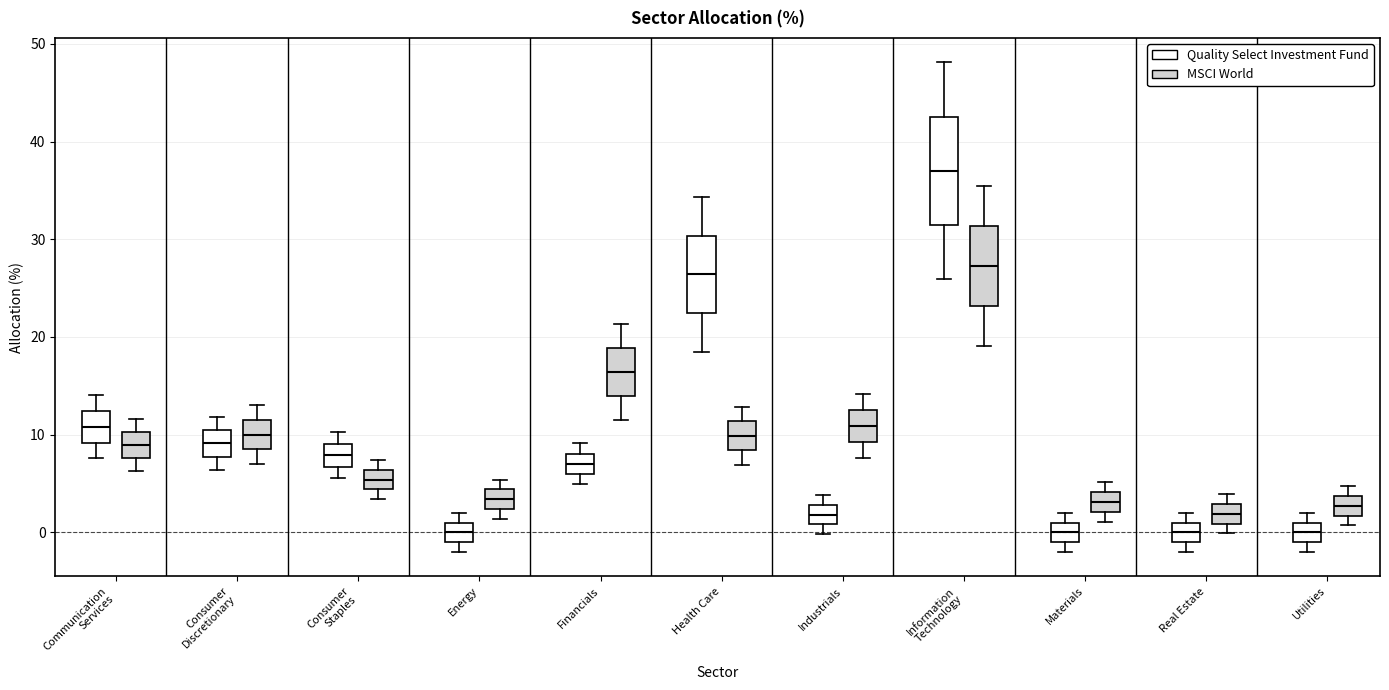

Comparing the boxes themselves (not the whiskers), which one is the tallest?

Information Technology (Quality Select Investment Fund)